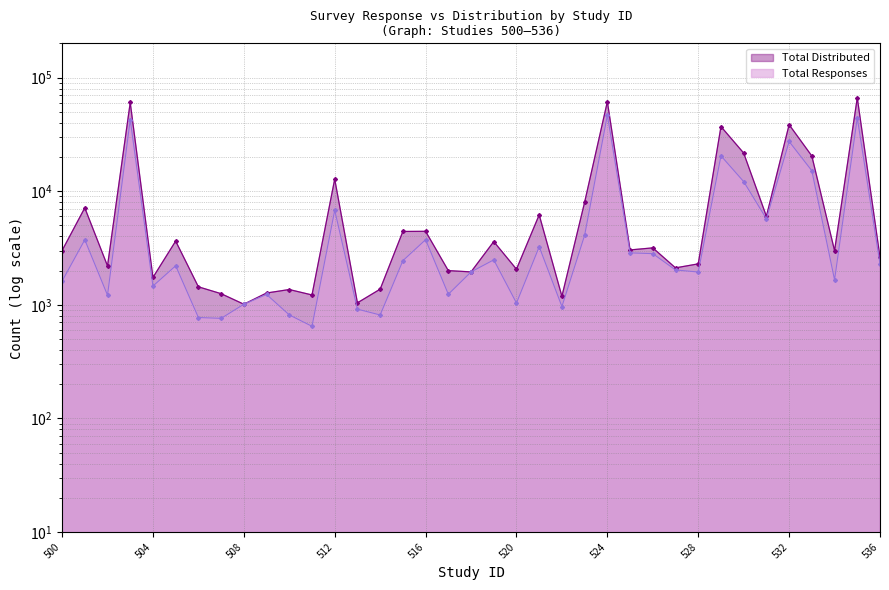

Between 534 and 536, which is larger?

536